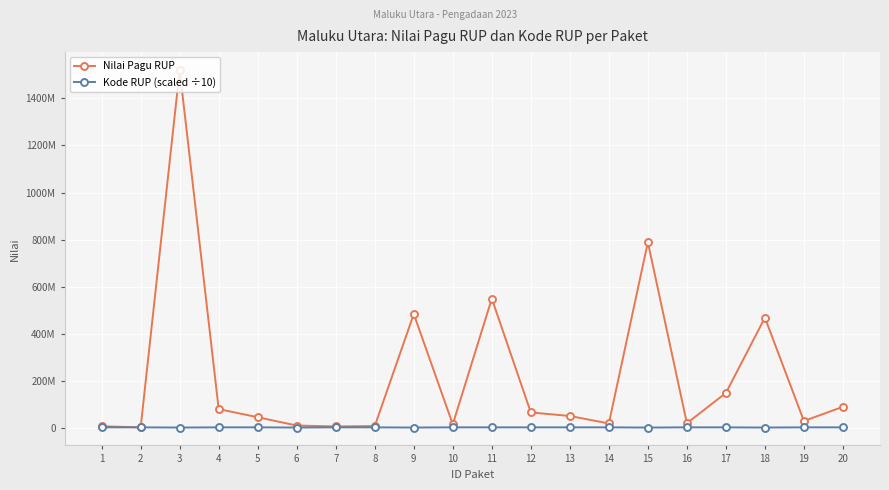

Does the chart have visible grid lines?

Yes